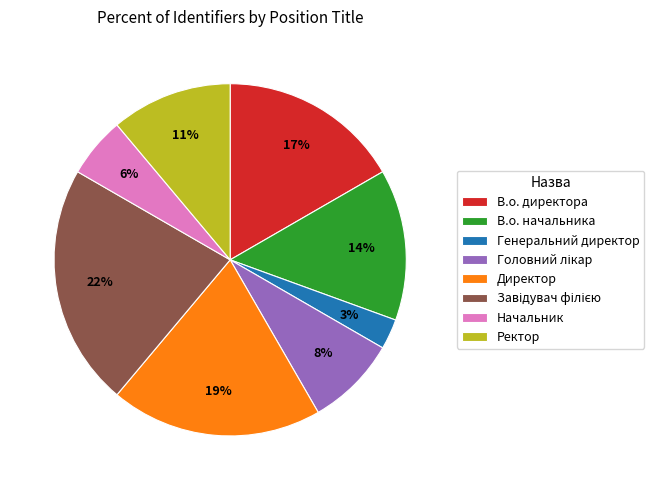

The Ректор slice represents 11% of the pie. True or false?

True